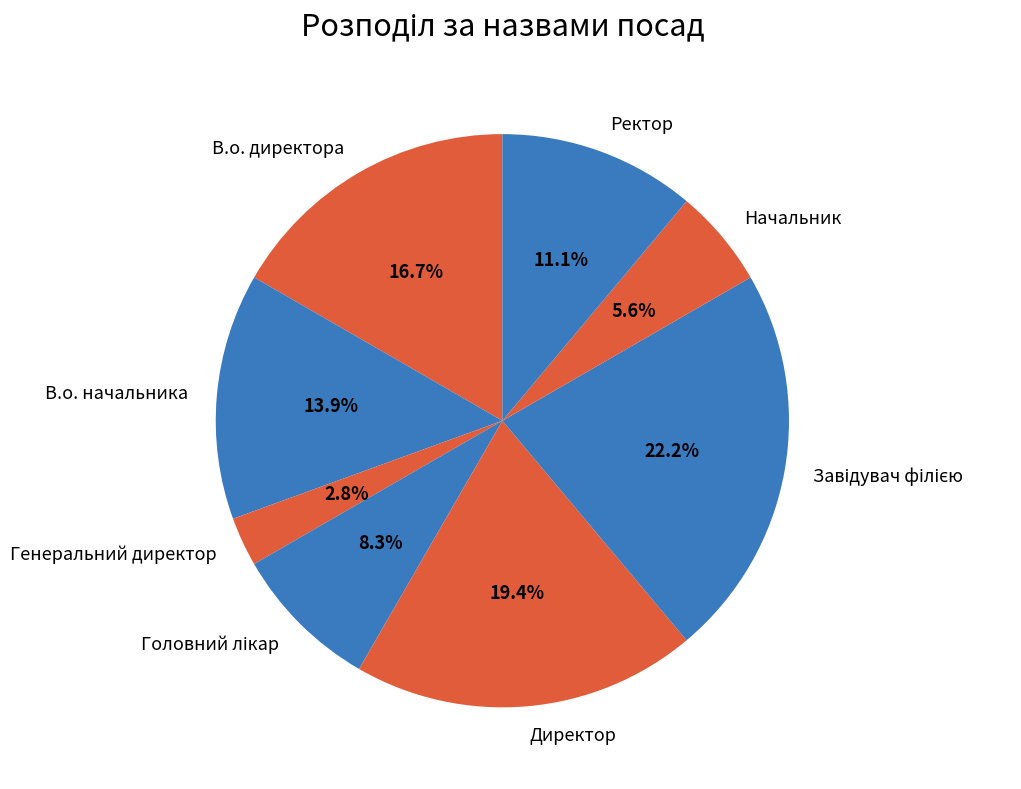

Which has a higher value, В.о. начальника or Начальник?

В.о. начальника